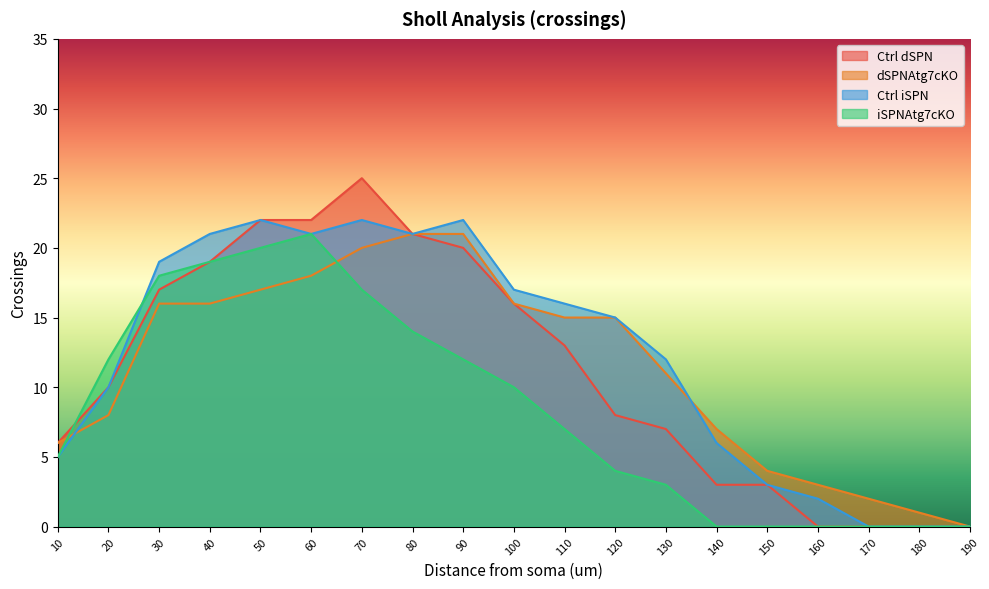

The value of dSPNAtg7cKO at 100 is 22. True or false?

False